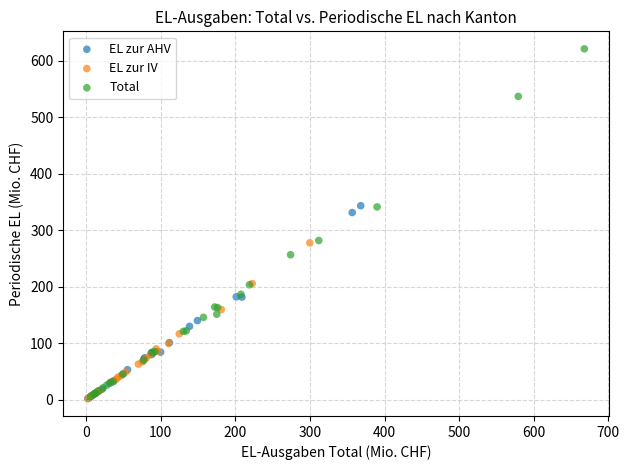

Which series contains the highest Y value?

Total